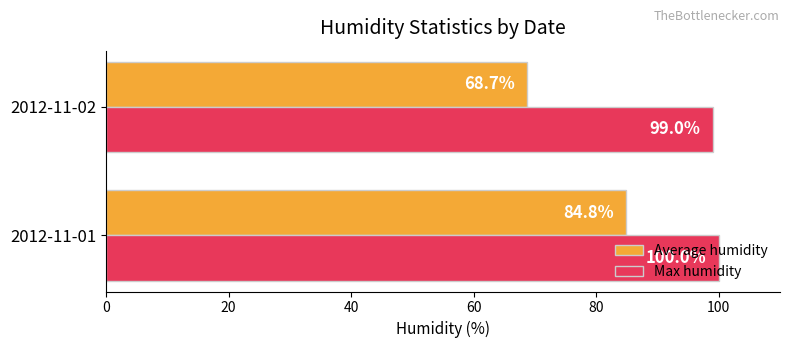

Which series has the largest total across all categories?

Max humidity